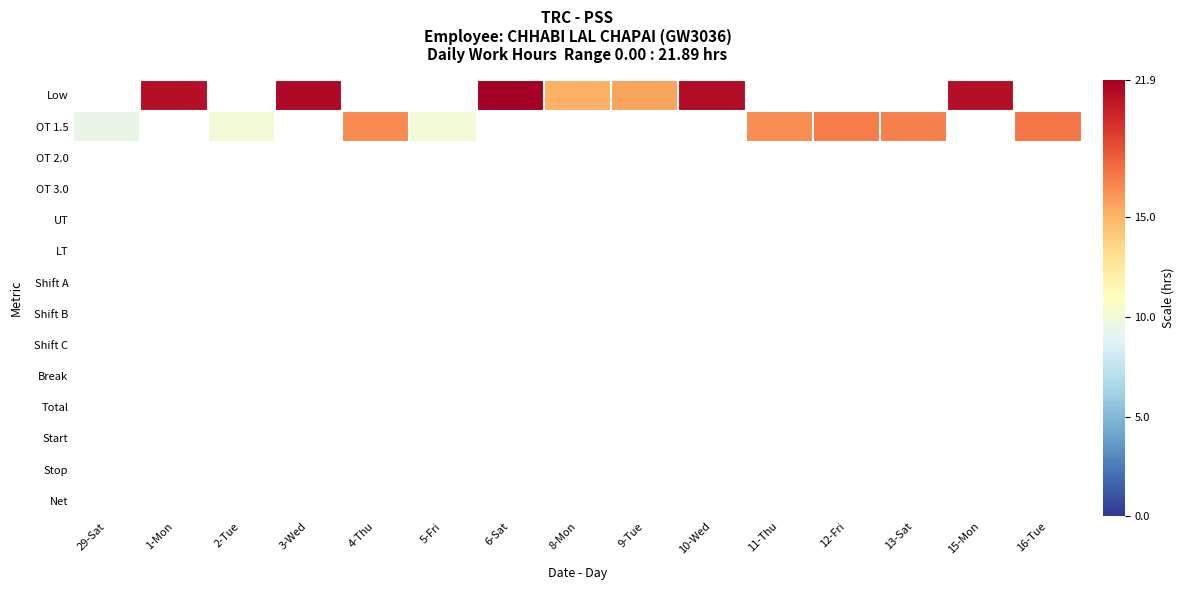

Which label corresponds to the largest value in the chart?

6-Sat